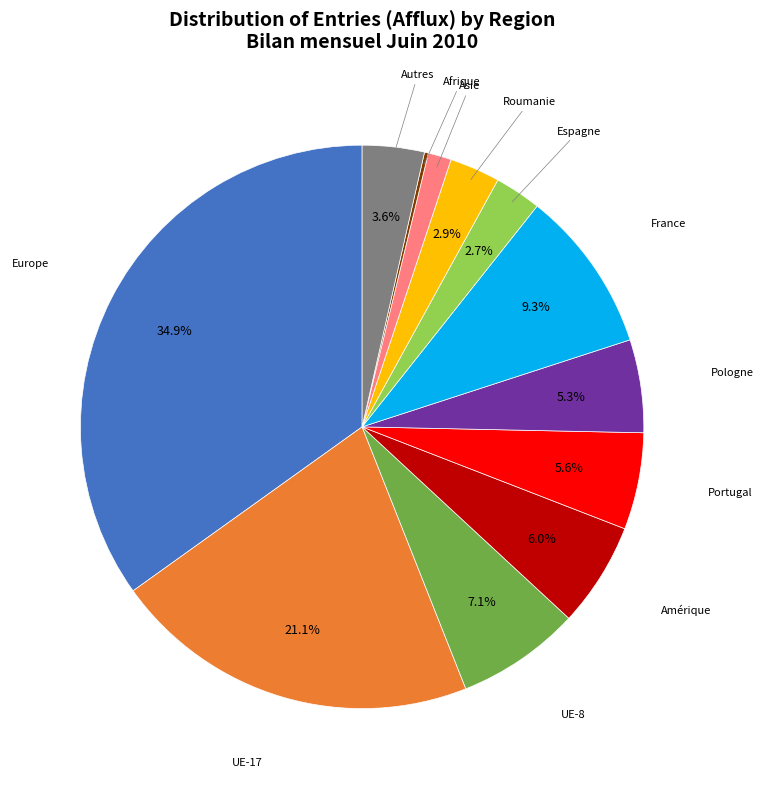

Is there a majority slice in this chart?

No